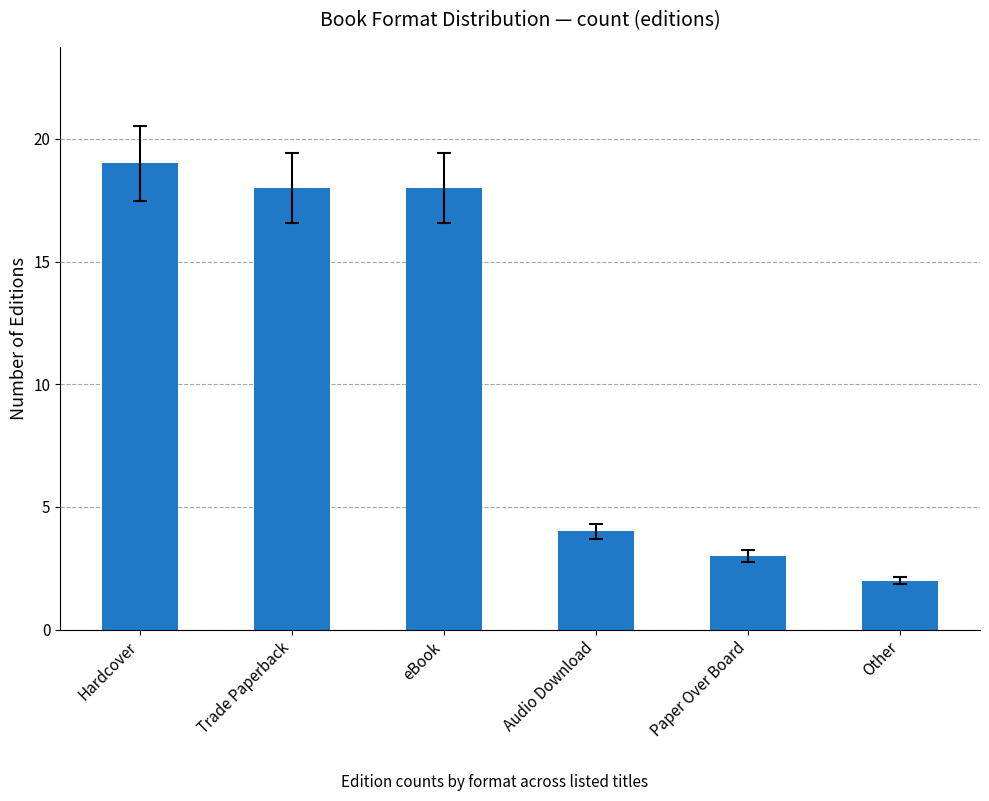

The chart shows a value of 18 at Trade Paperback. True or false?

True